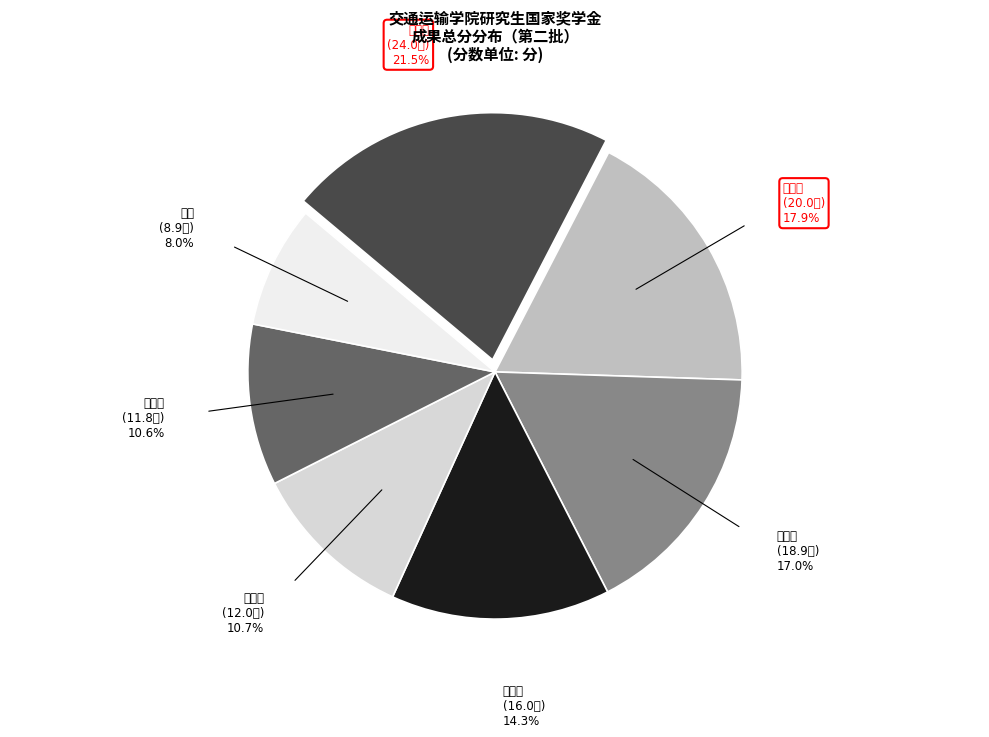

Between 韩雨东 and 吴寄源, which is larger?

韩雨东